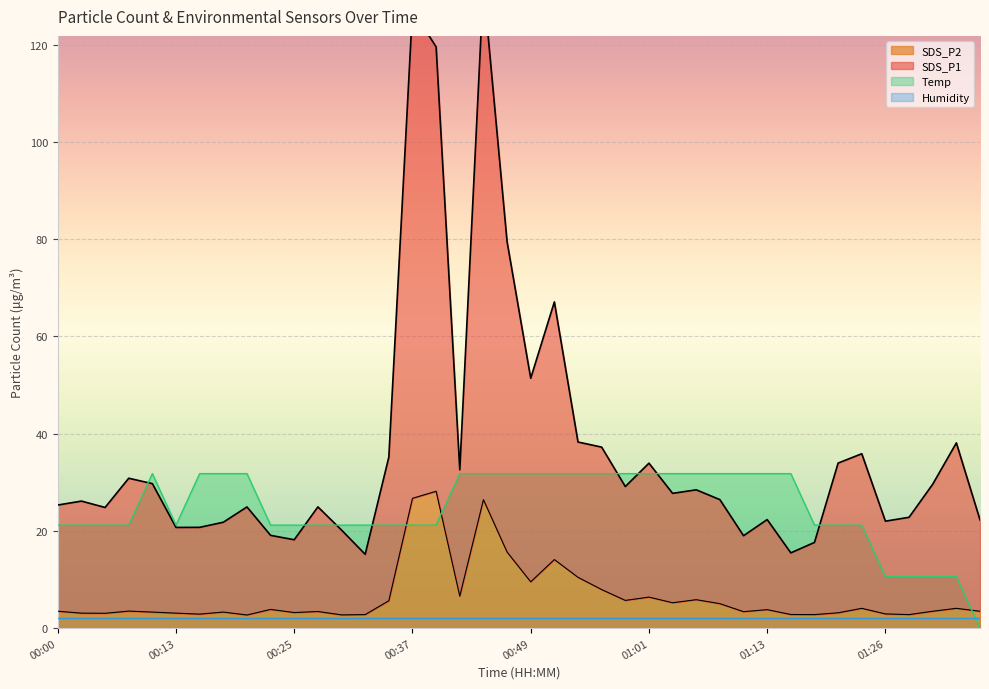

The value of SDS_P1 at 01:01 is 23.5. True or false?

False